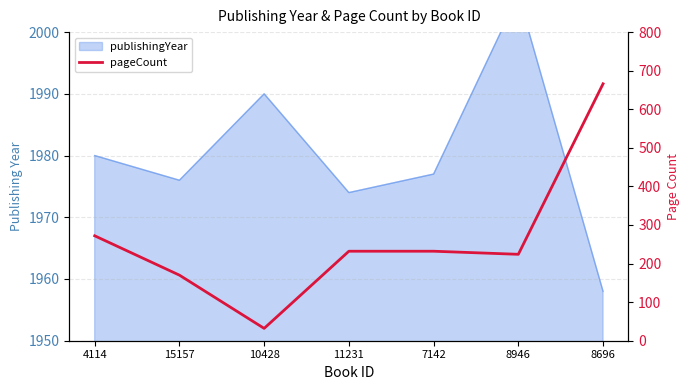

What is the minimum value shown in the chart?

32